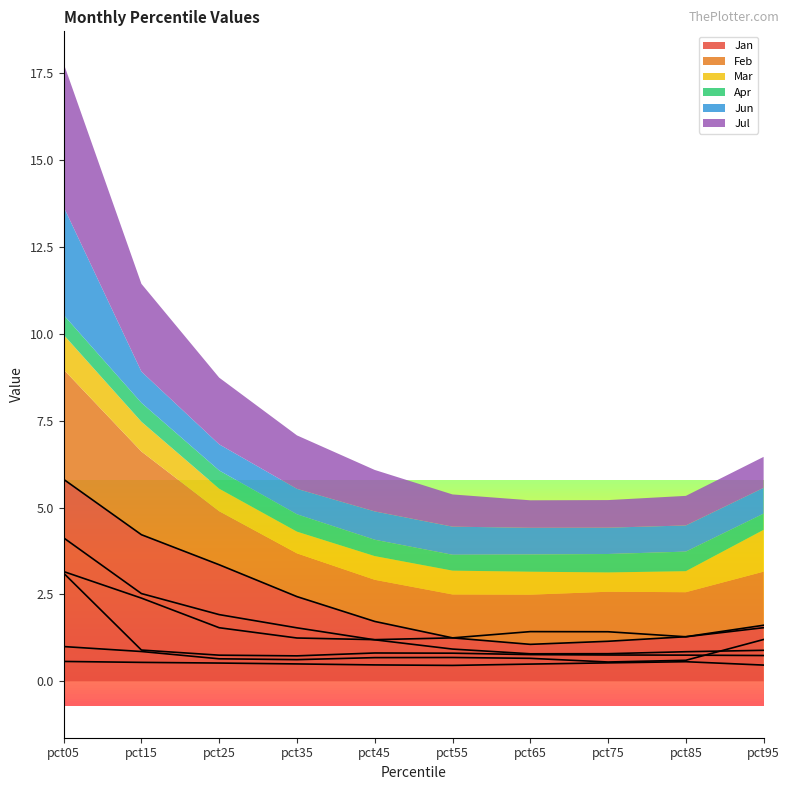

What is the difference between the second highest and second lowest values in the Apr series?

0.1